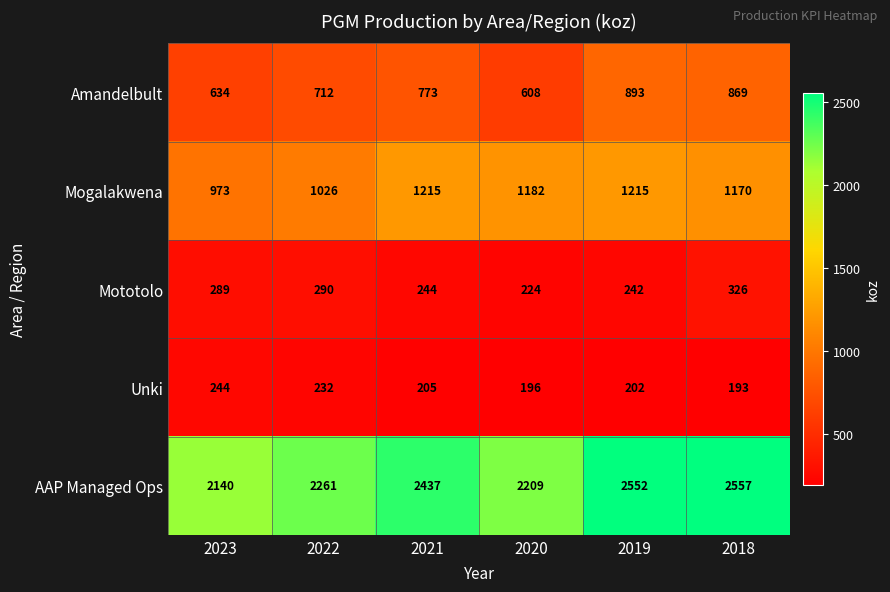

What is the sum of the AAP Managed Ops values at 2022 and 2021?

4698